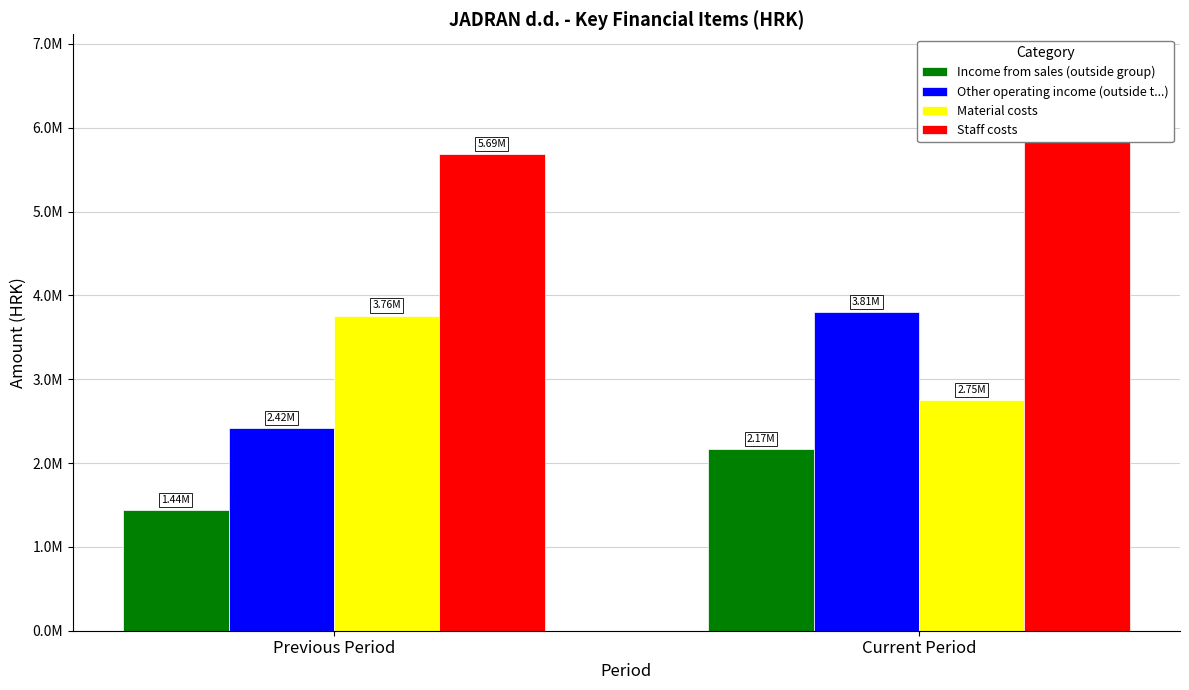

Reading left to right, list all the values displayed in this chart.

Income from sales (outside group): Previous Period=1444542	Current Period=2170718
Other operating income (outside t...): Previous Period=2417114	Current Period=3805424
Material costs: Previous Period=3760639	Current Period=2748913
Staff costs: Previous Period=5689269	Current Period=6030323